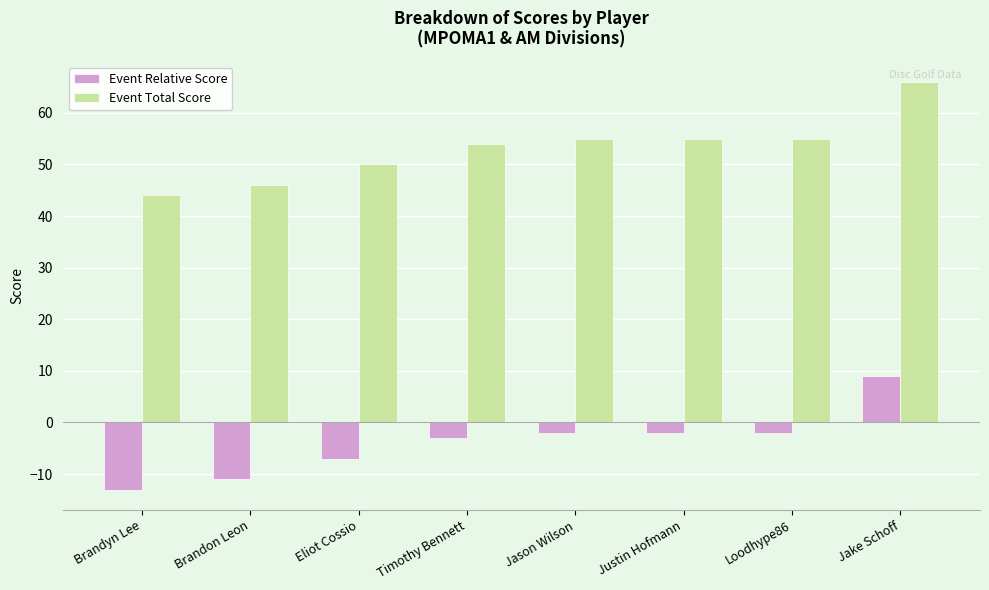

What is the spread (max minus min) of values at Eliot Cossio?

57